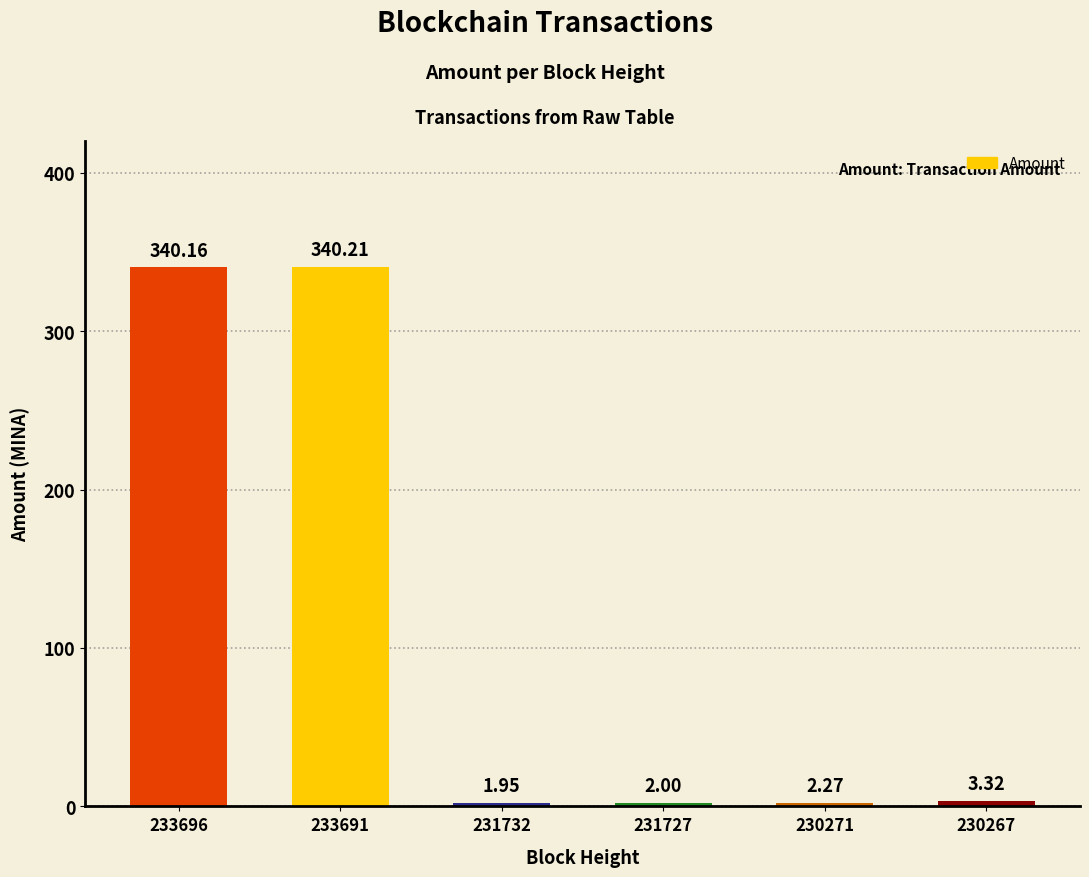

True or false: the data shows 2.0 at 231727.

True